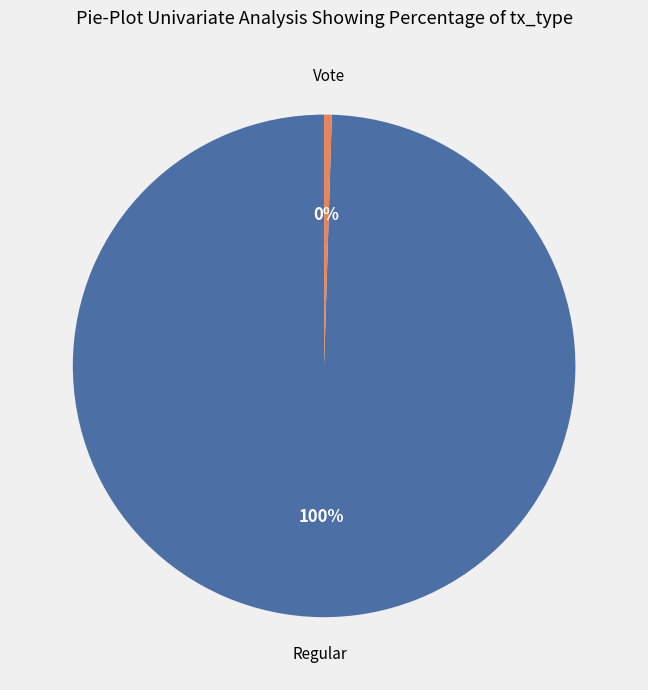

What is the smallest slice in the pie chart?

Vote